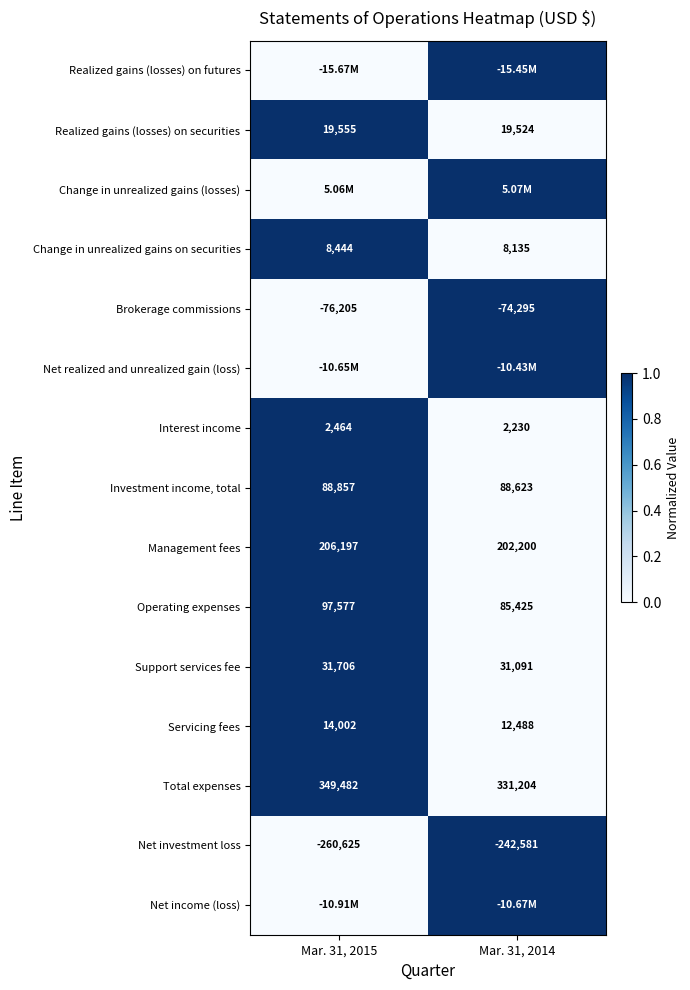

Which category has the lowest value in the Change in unrealized gains on securities series?

Mar. 31, 2014